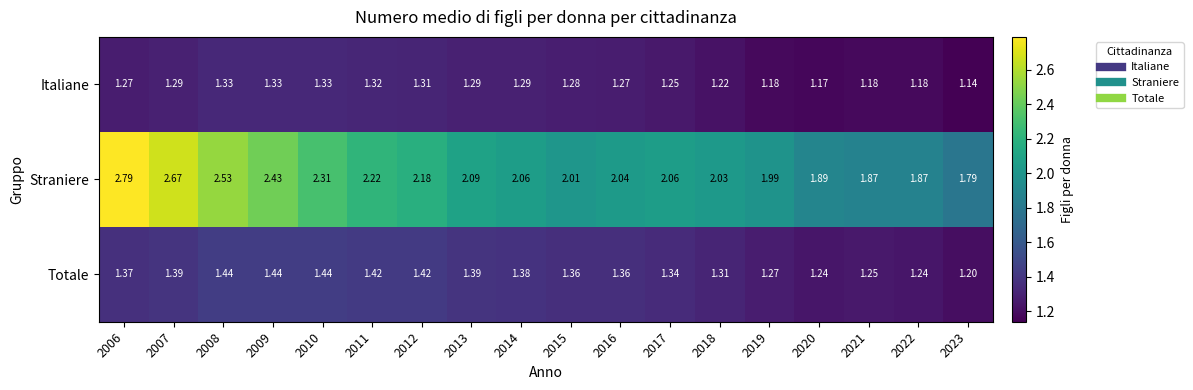

Rank the series at 2010 from lowest to highest value.

Italiane, Totale, Straniere